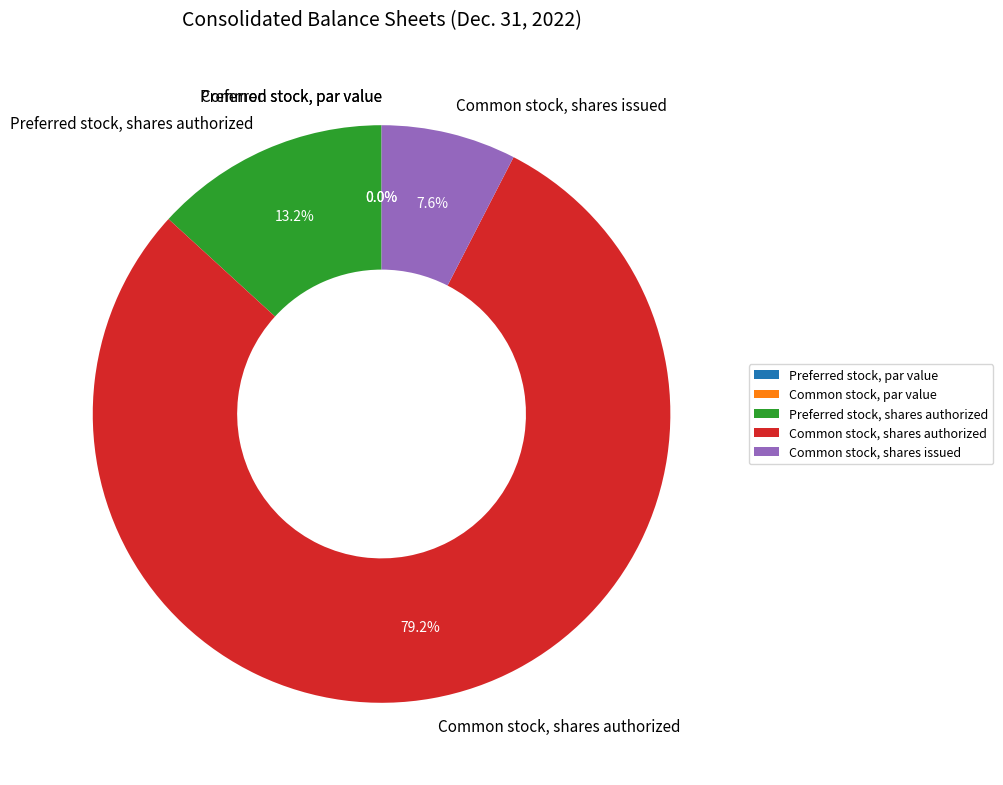

Rank the categories by value from lowest to highest.

Common stock, par value, Preferred stock, par value, Common stock, shares issued, Preferred stock, shares authorized, Common stock, shares authorized